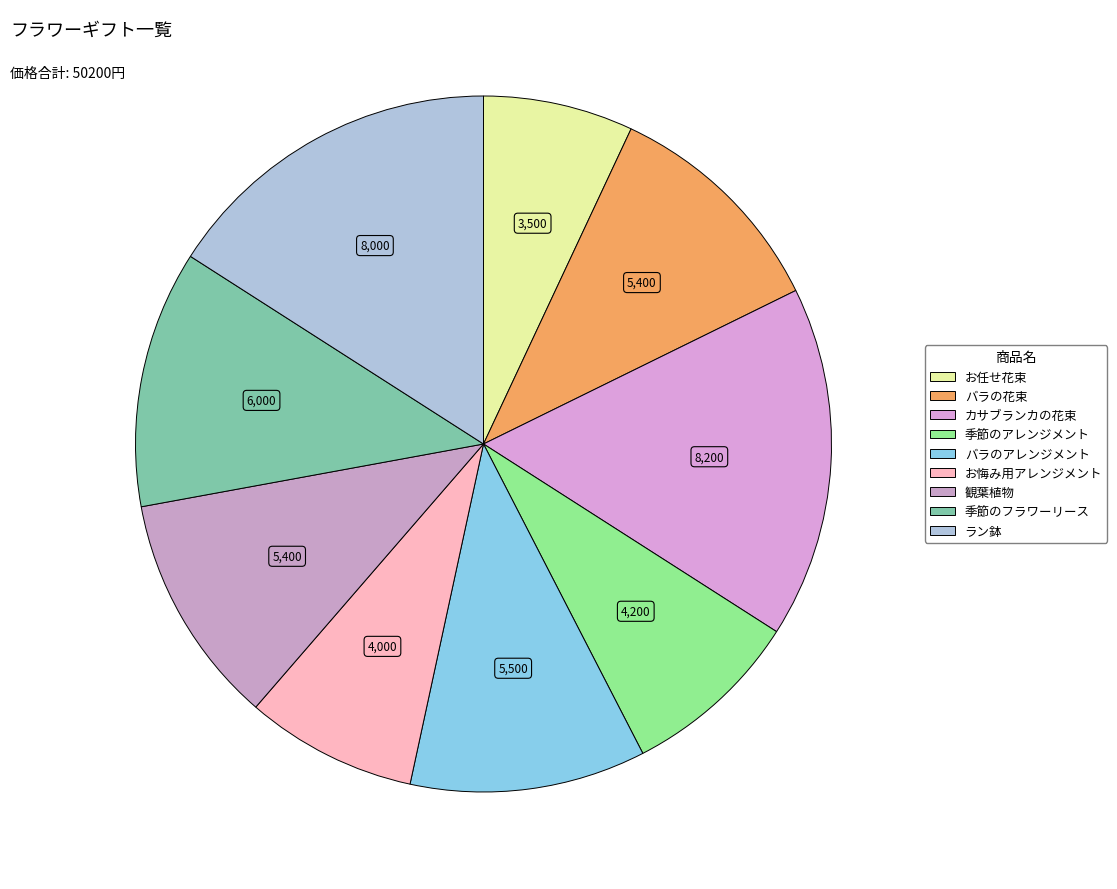

Does any single category account for the majority?

No